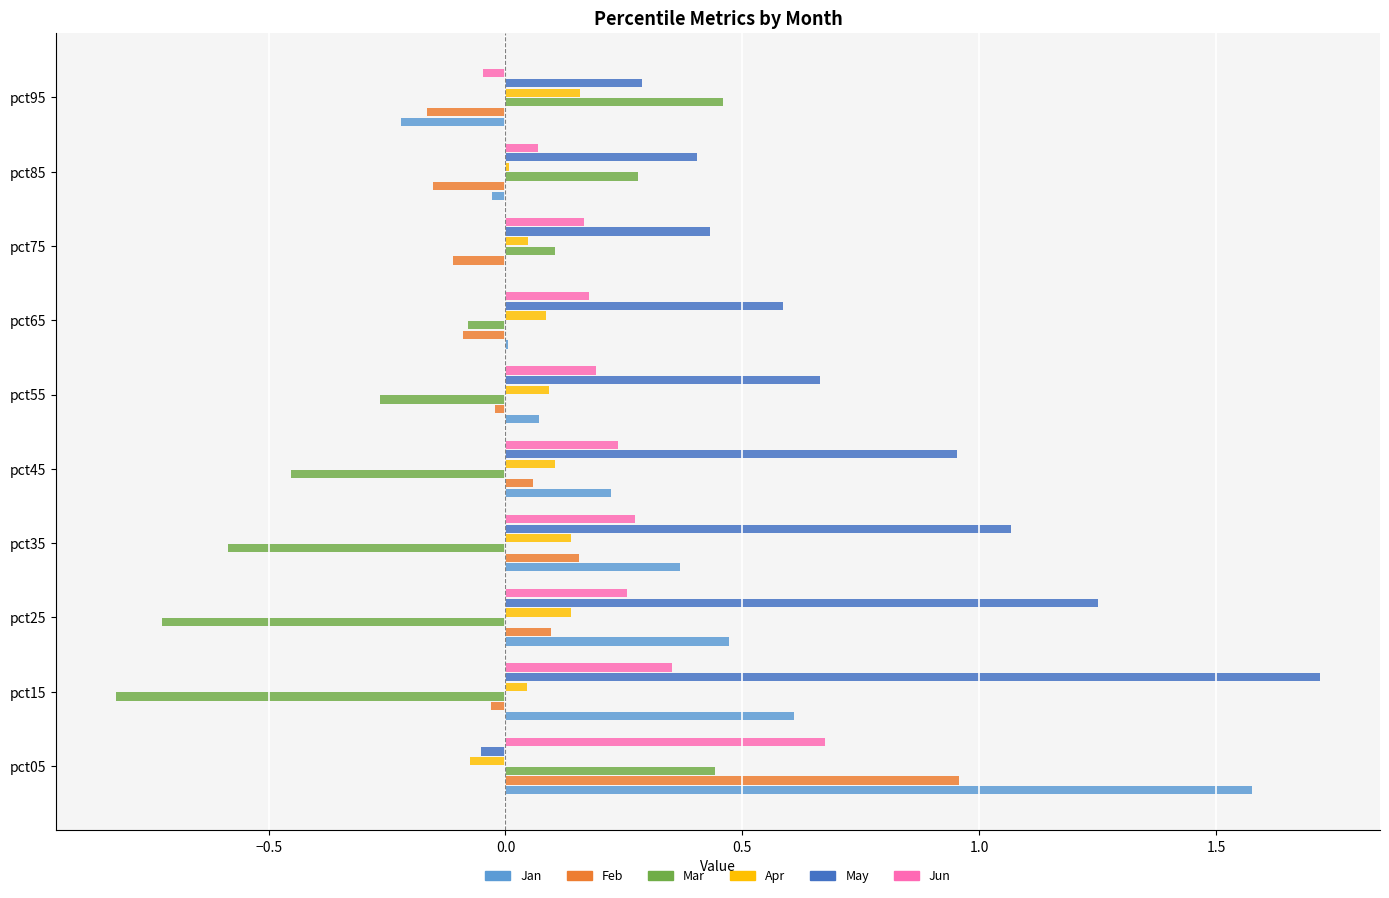

What is the maximum value shown in the chart?

1.7